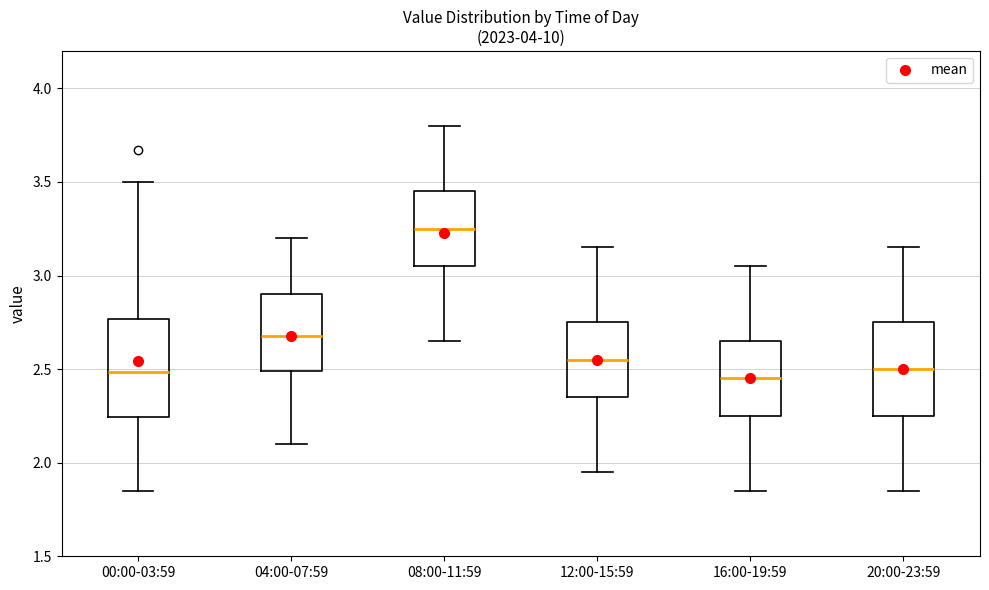

Where is the lower edge of the box for 12:00-15:59 on the y-axis? The values are not printed on the chart, so give them approximately, as read against the axis.

2.35